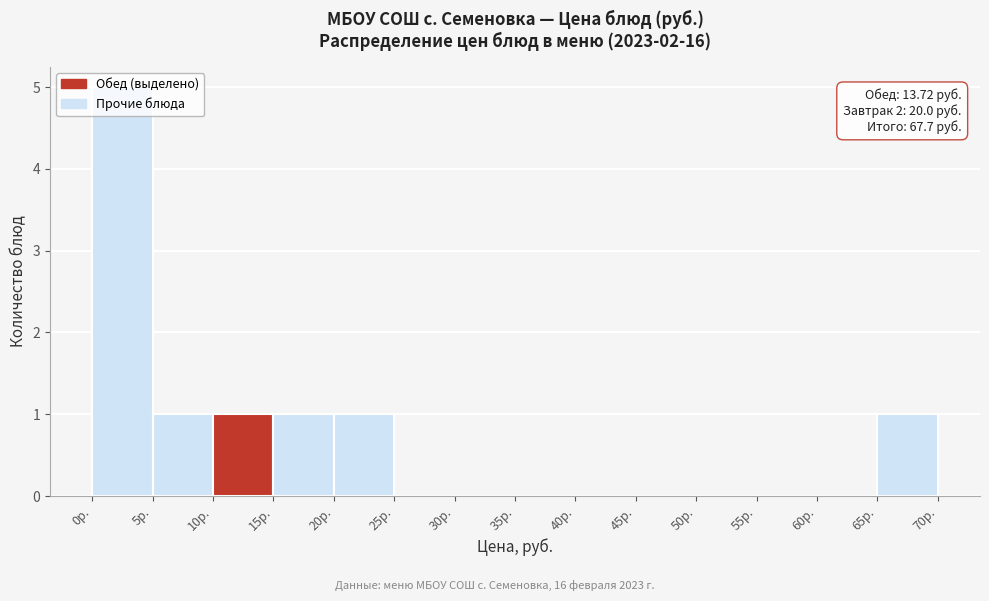

Over which range of the x-axis is the bar tallest?

0 to 5